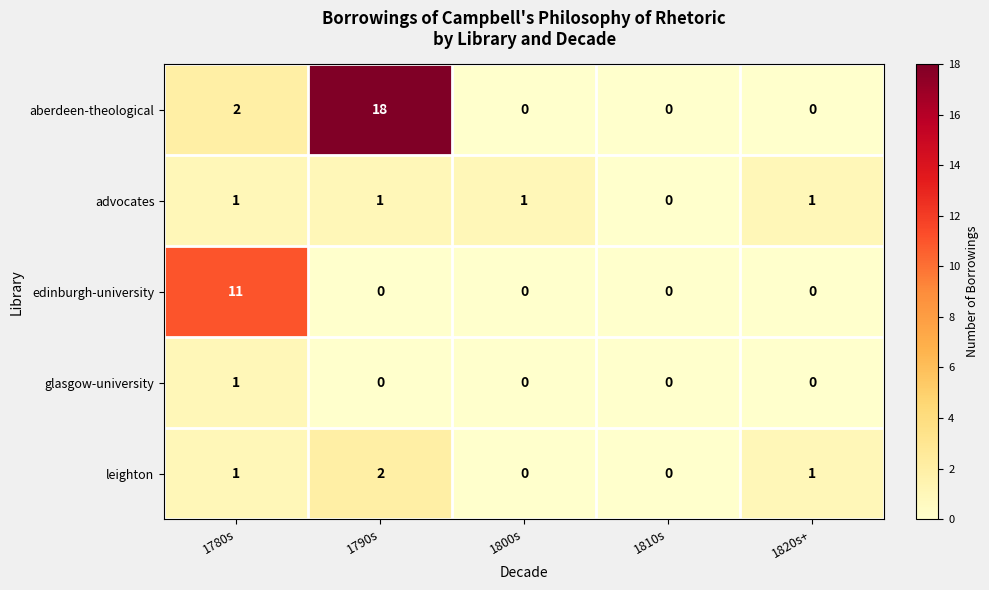

How many series are shown in this chart?

5